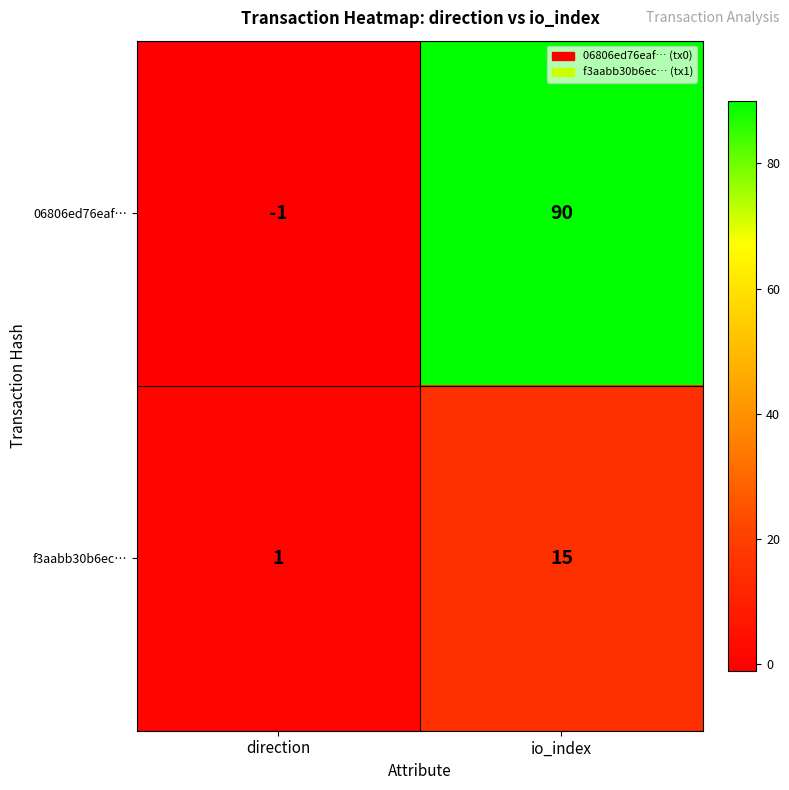

Which category has the highest value across all series?

io_index